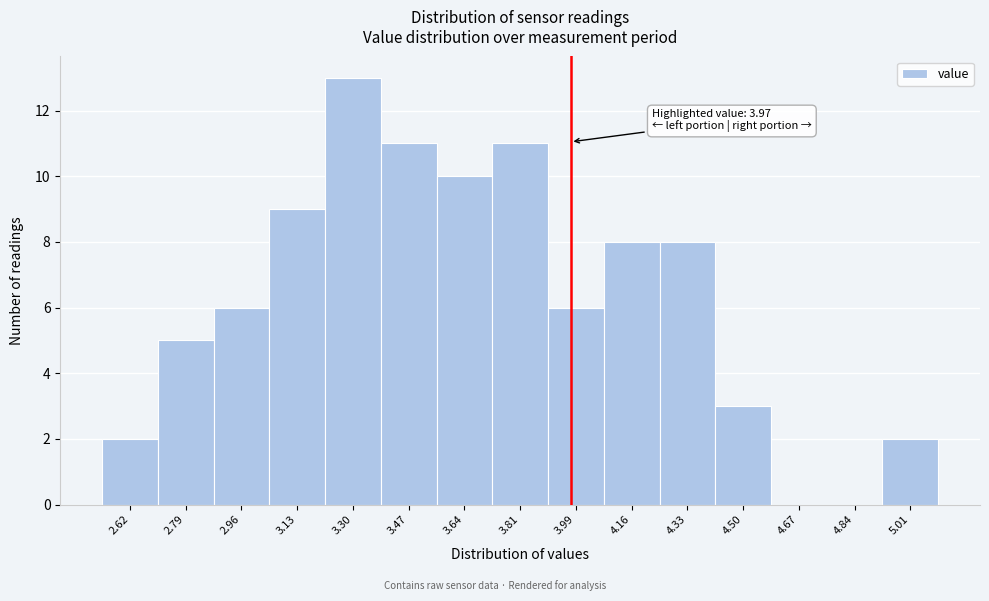

Which range on the x-axis has the tallest bar?

3.22 to 3.38